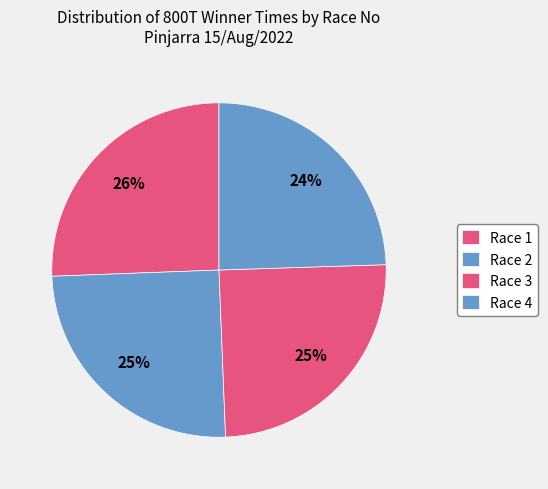

How many segments does this pie chart have?

4